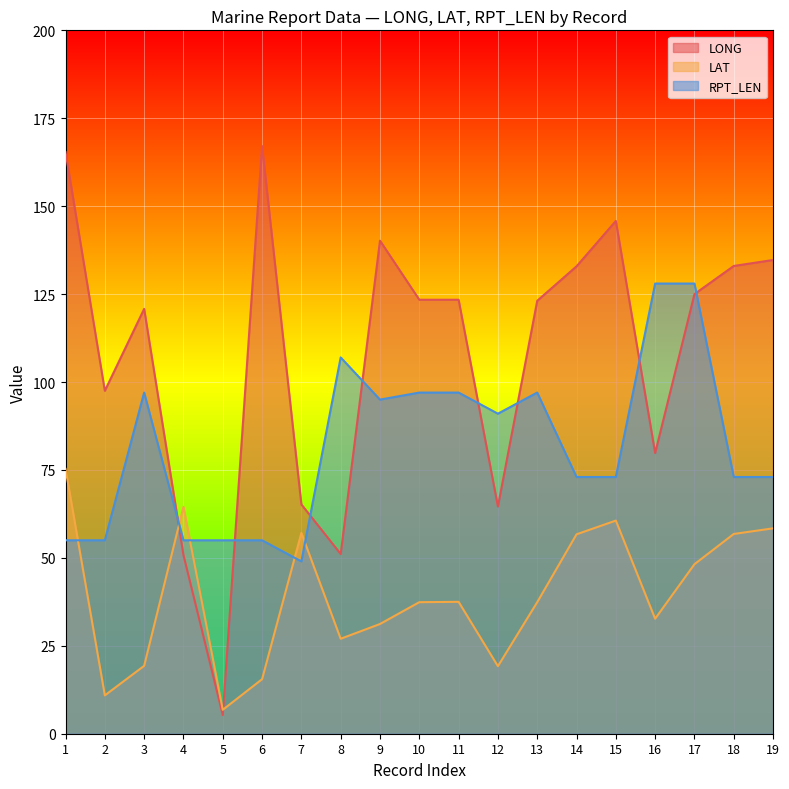

True or false: LONG has more than 0 interior local peaks.

True